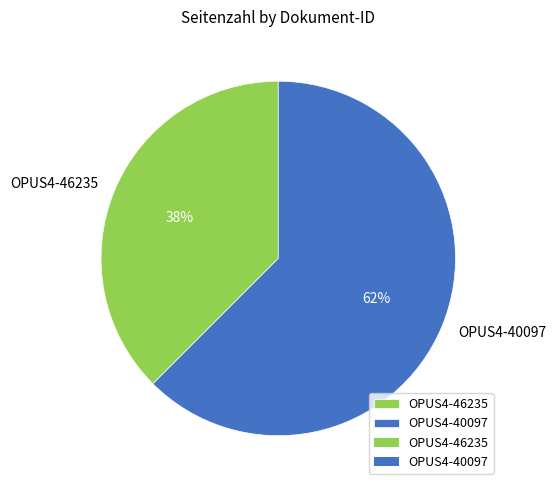

The OPUS4-40097 slice represents 62% of the pie. True or false?

True